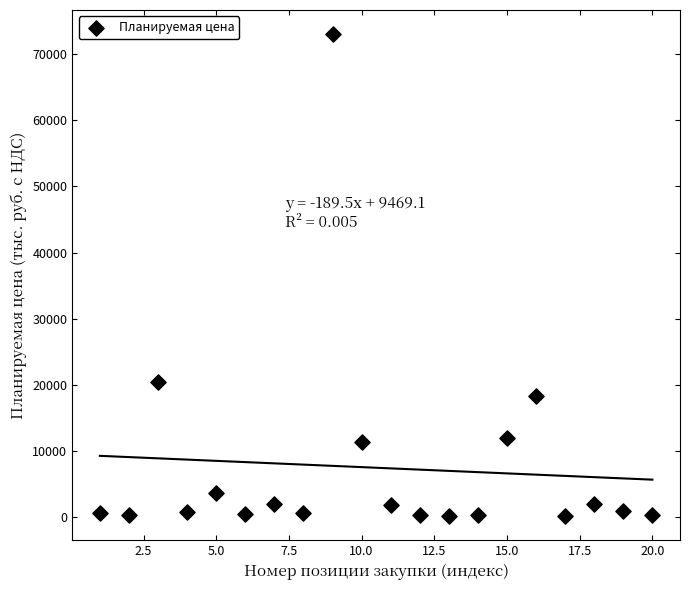

What is the range of Y values (max minus min)?

72825.0